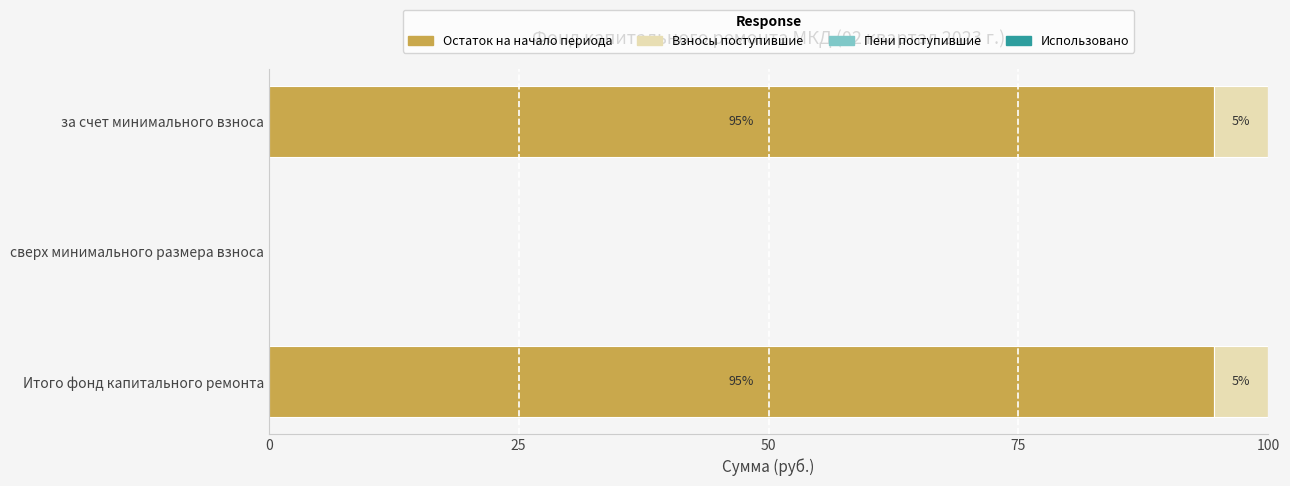

What is the maximum value for Остаток на начало периода?

94.6